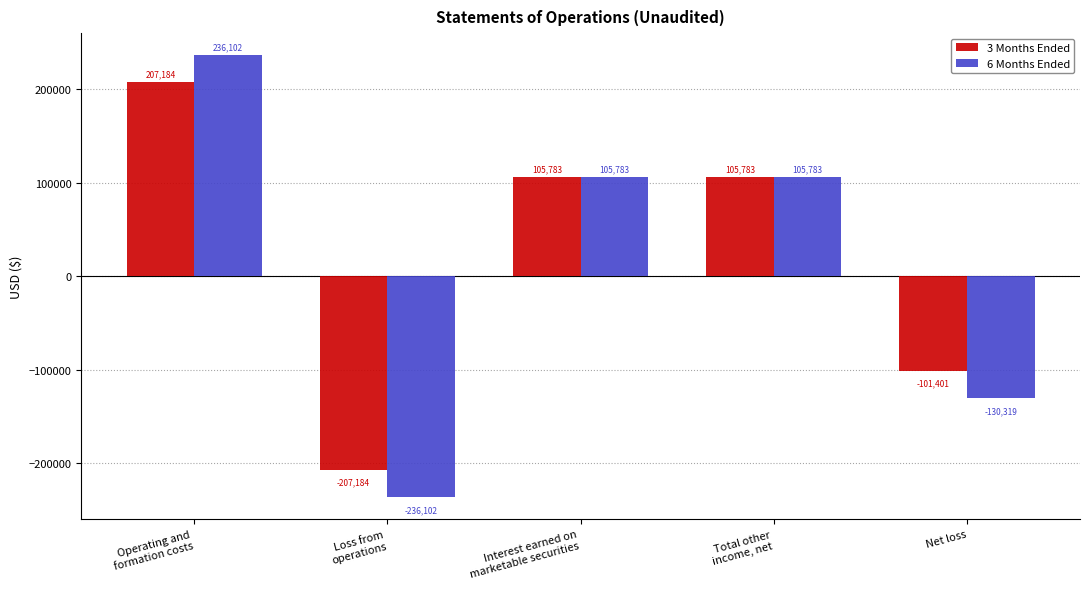

The value of 3 Months Ended at Total other
income, net is 105783. True or false?

True